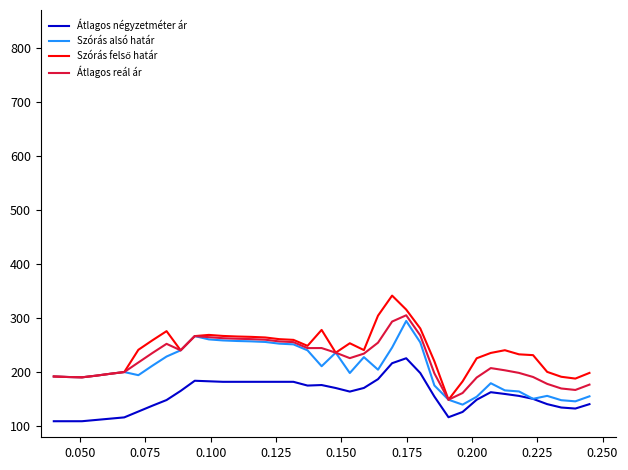

What is the maximum value for Átlagos reál ár?

305.6